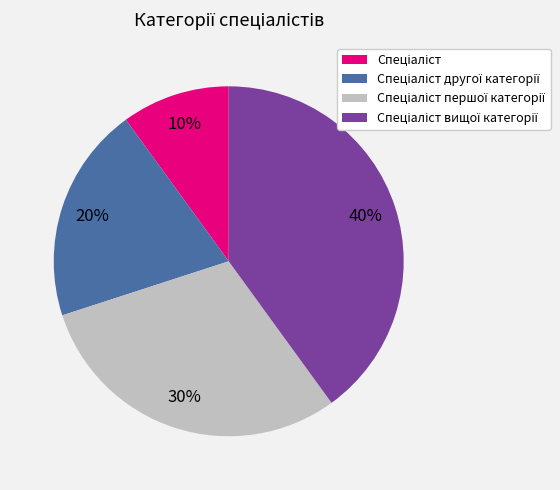

Is there any slice that represents more than half of the pie?

No